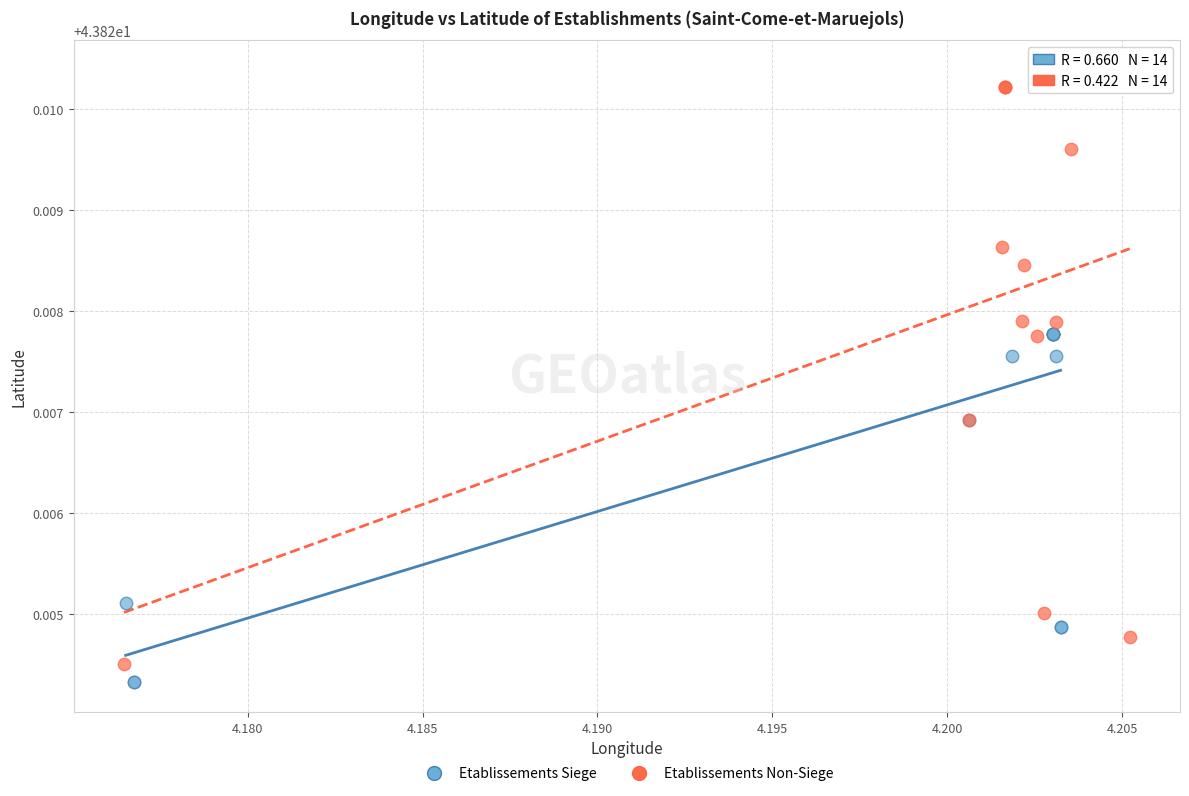

Which series contains the lowest Y value?

Etablissements Siege